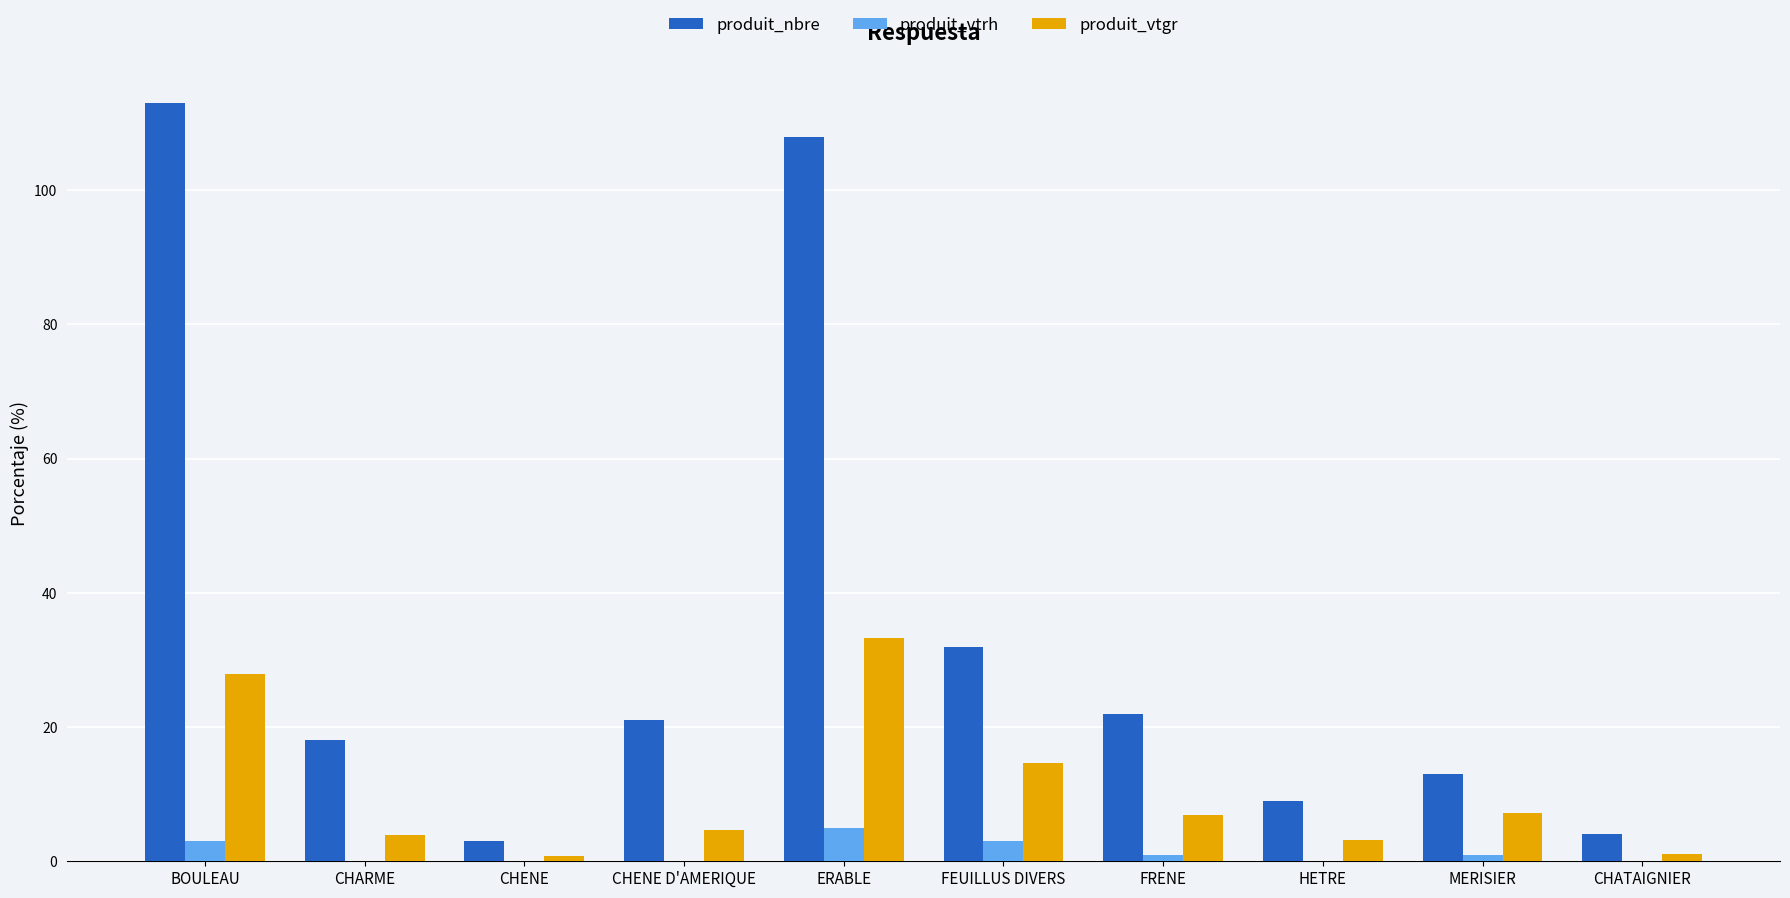

Is it true that produit_nbre equals 4.0 at CHATAIGNIER?

True